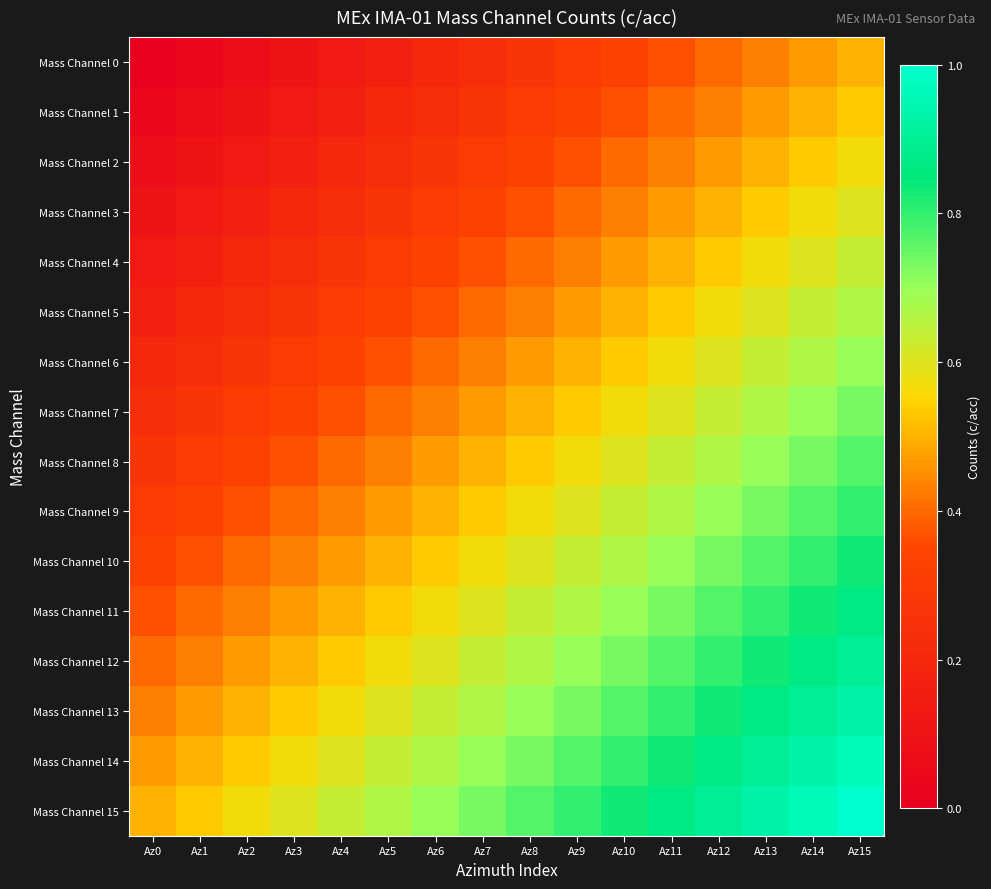

Which series has the largest total across all categories?

Mass Channel 15